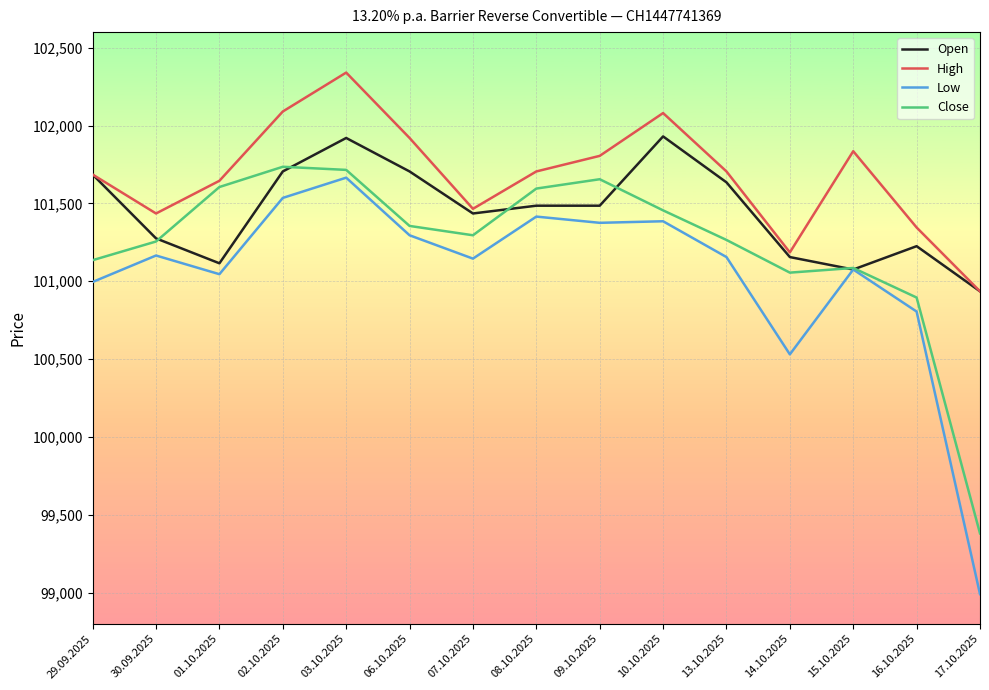

What is the difference between the highest and lowest values at 07.10.2025?

320